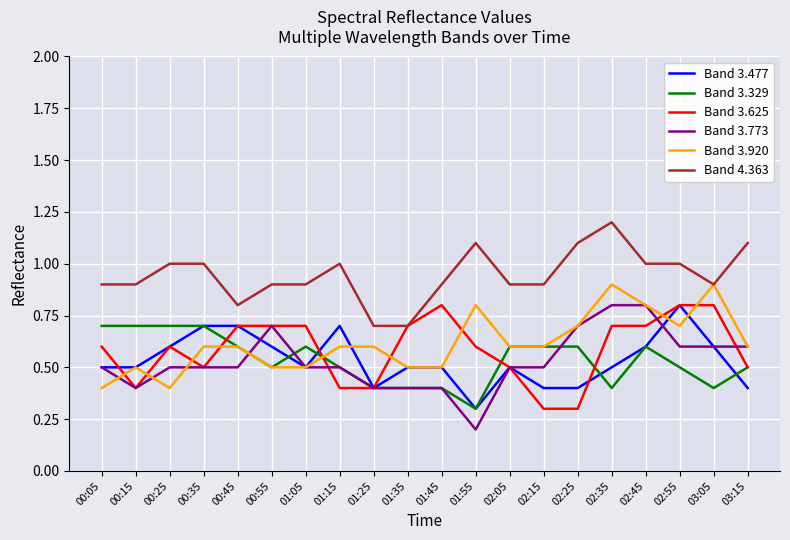

What is the maximum value shown in the chart?

1.2